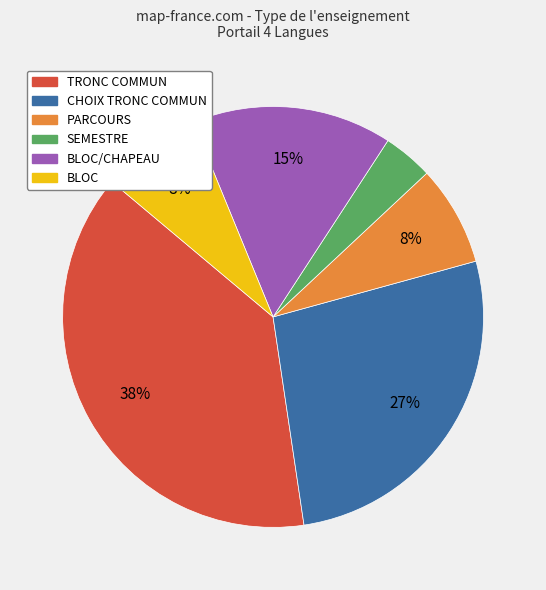

To the nearest percent, what is the average slice percentage?

17%